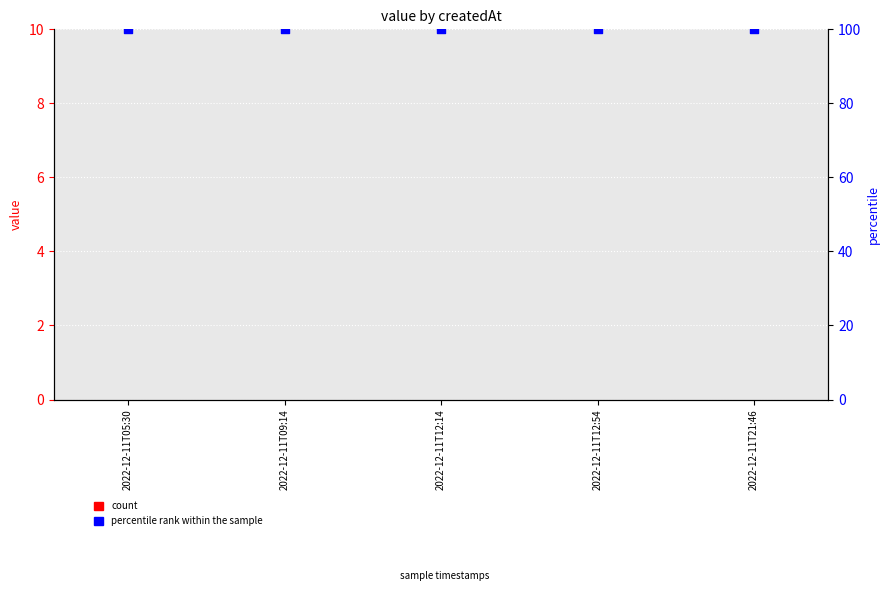

Which series contains the highest Y value?

percentile rank within the sample